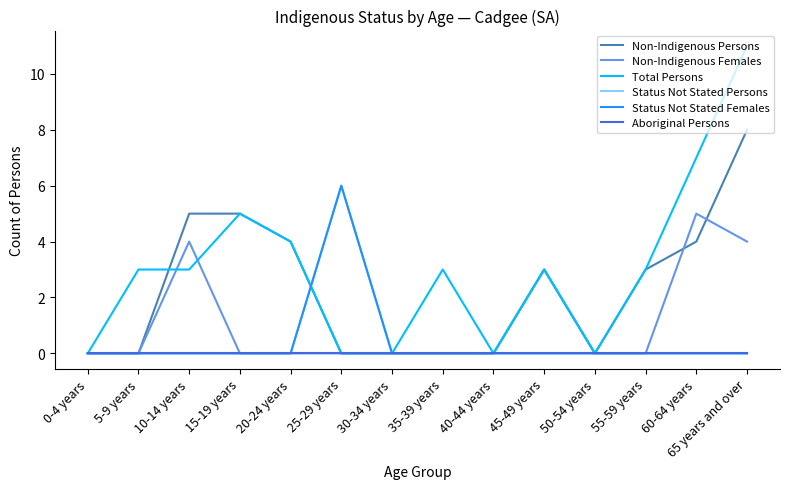

Reading left to right, what are all the values shown in this chart?

Non-Indigenous Persons: 0-4 years=0	5-9 years=0	10-14 years=5	15-19 years=5	20-24 years=4	25-29 years=0	30-34 years=0	35-39 years=0	40-44 years=0	45-49 years=3	50-54 years=0	55-59 years=3	60-64 years=4	65 years and over=8
Non-Indigenous Females: 0-4 years=0	5-9 years=0	10-14 years=4	15-19 years=0	20-24 years=0	25-29 years=0	30-34 years=0	35-39 years=0	40-44 years=0	45-49 years=3	50-54 years=0	55-59 years=0	60-64 years=5	65 years and over=4
Total Persons: 0-4 years=0	5-9 years=3	10-14 years=3	15-19 years=5	20-24 years=4	25-29 years=0	30-34 years=0	35-39 years=3	40-44 years=0	45-49 years=3	50-54 years=0	55-59 years=3	60-64 years=7	65 years and over=11
Status Not Stated Persons: 0-4 years=0	5-9 years=0	10-14 years=0	15-19 years=0	20-24 years=0	25-29 years=6	30-34 years=0	35-39 years=0	40-44 years=0	45-49 years=0	50-54 years=0	55-59 years=0	60-64 years=0	65 years and over=0
Status Not Stated Females: 0-4 years=0	5-9 years=0	10-14 years=0	15-19 years=0	20-24 years=0	25-29 years=6	30-34 years=0	35-39 years=0	40-44 years=0	45-49 years=0	50-54 years=0	55-59 years=0	60-64 years=0	65 years and over=0
Aboriginal Persons: 0-4 years=0	5-9 years=0	10-14 years=0	15-19 years=0	20-24 years=0	25-29 years=0	30-34 years=0	35-39 years=0	40-44 years=0	45-49 years=0	50-54 years=0	55-59 years=0	60-64 years=0	65 years and over=0